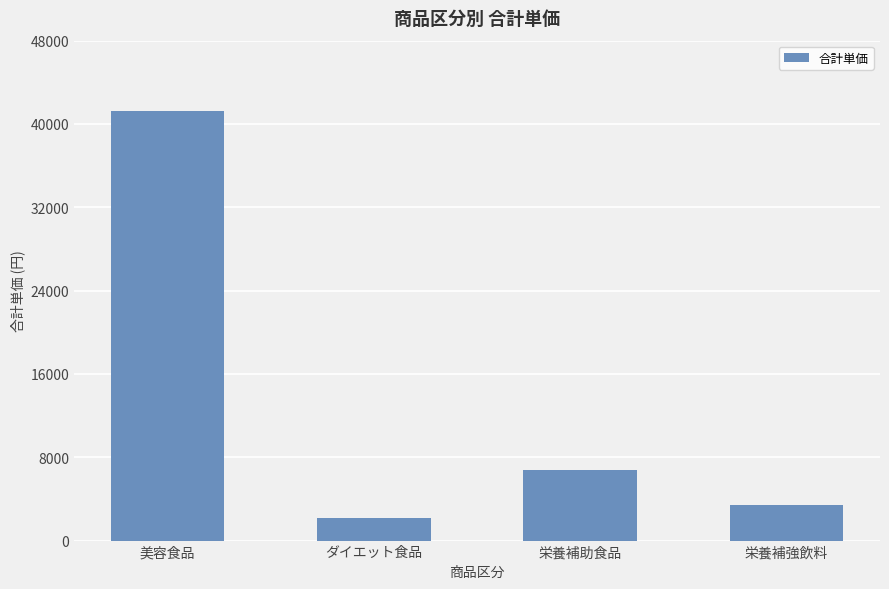

What is the change in value from 美容食品 to 栄養補助食品?

-34400